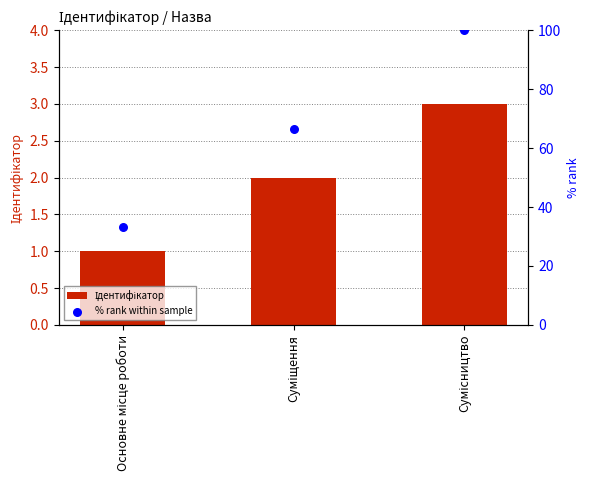

At which category is the sum across all series the highest?

Сумісництво